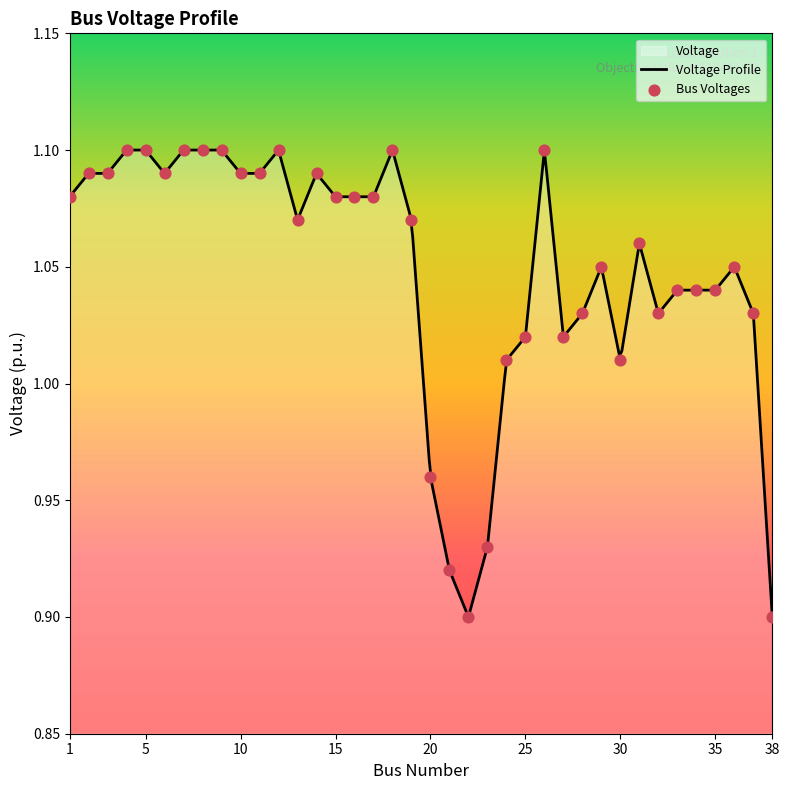

Which has a higher value, 34 or 18?

18